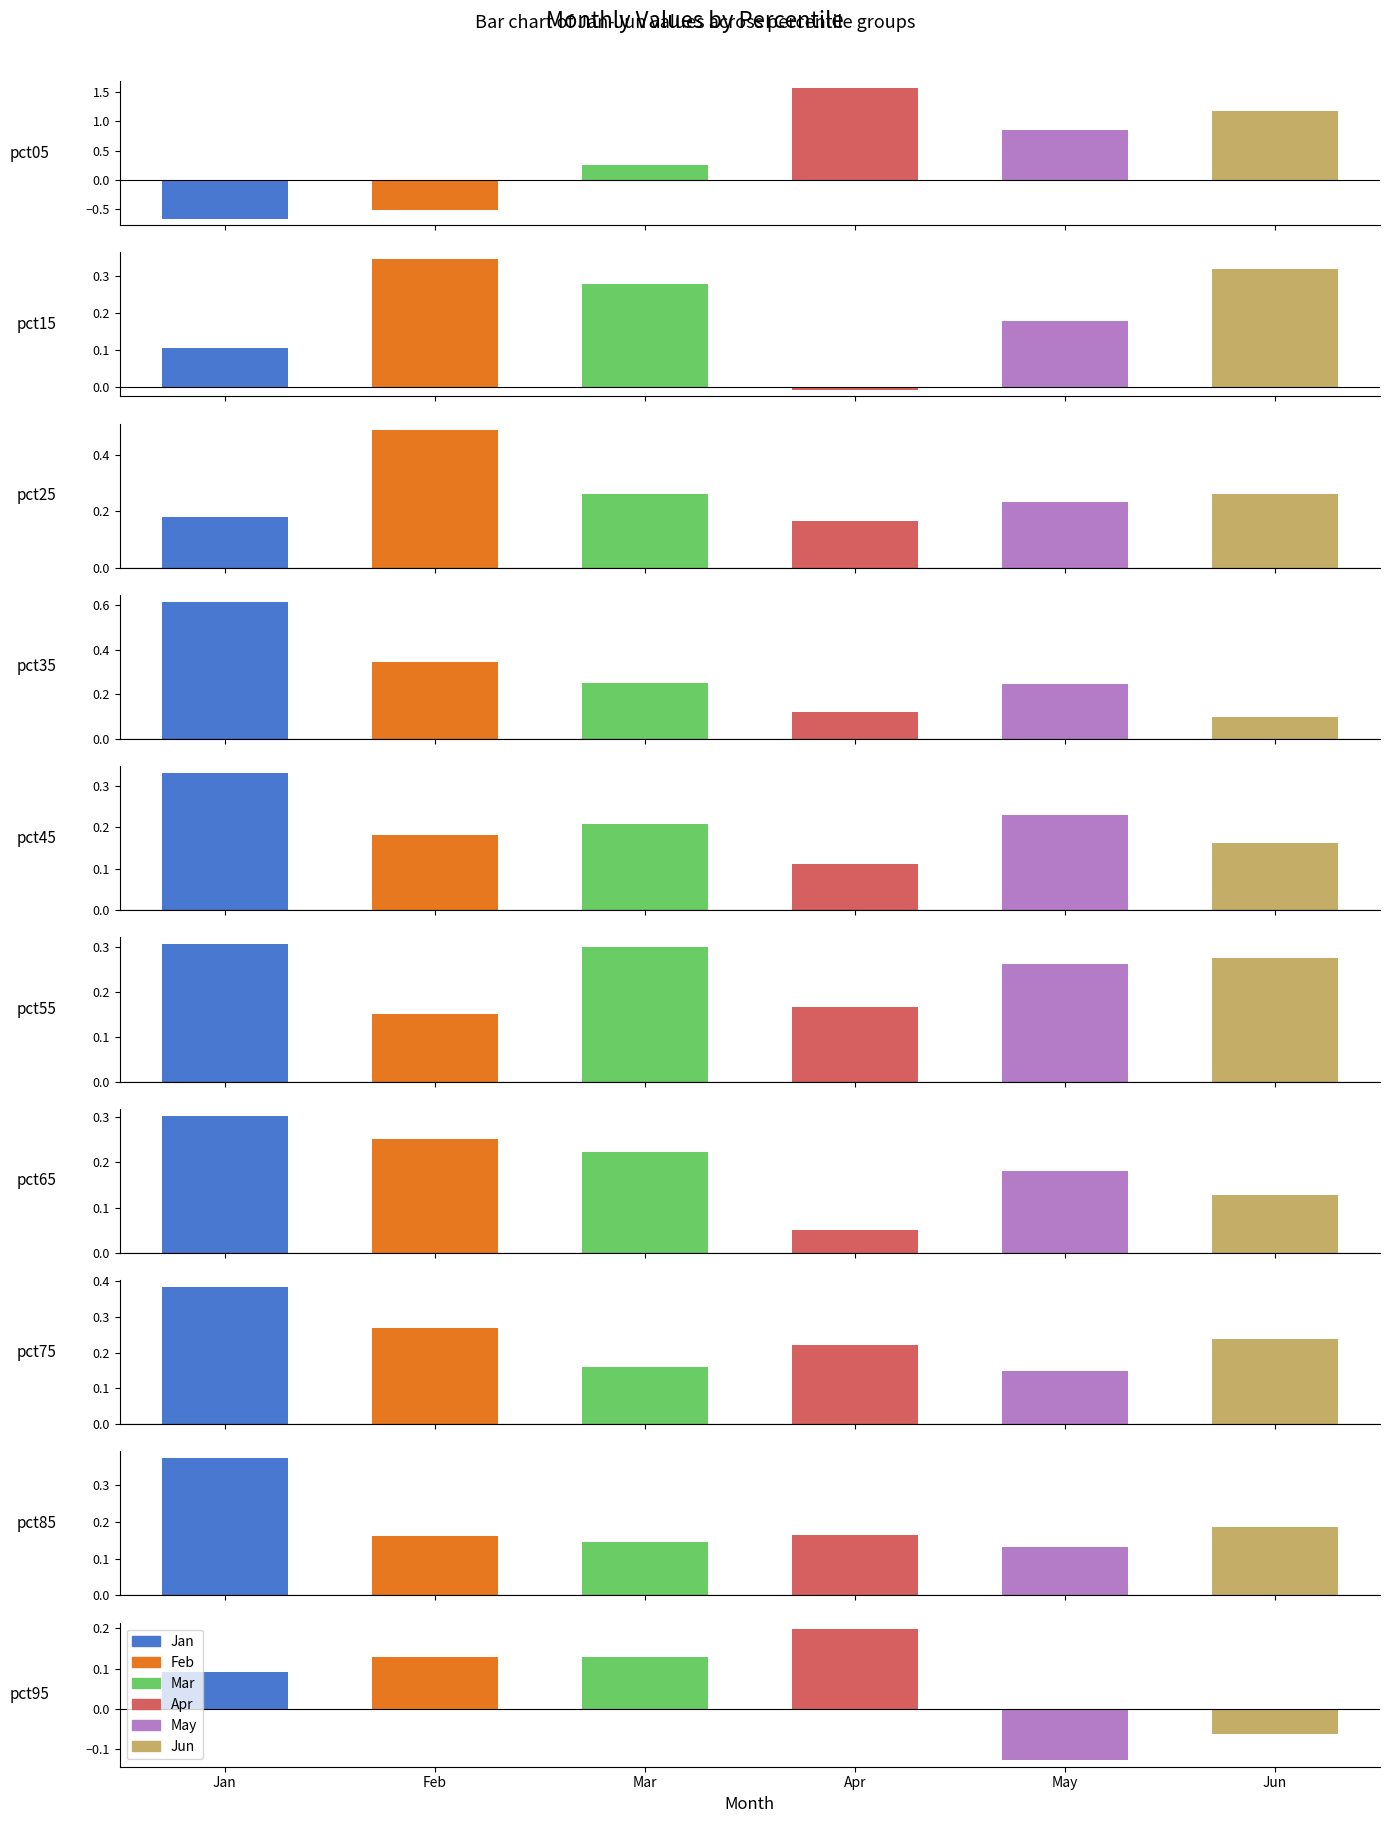

What is the difference between the maximum and minimum values in the Feb series?

1.0